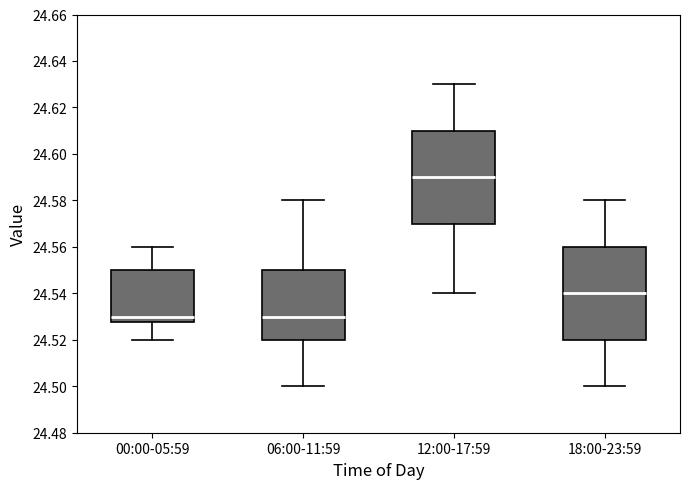

Where is the upper edge of the box for 18:00-23:59 on the y-axis? The values are not printed on the chart, so give them approximately, as read against the axis.

24.560